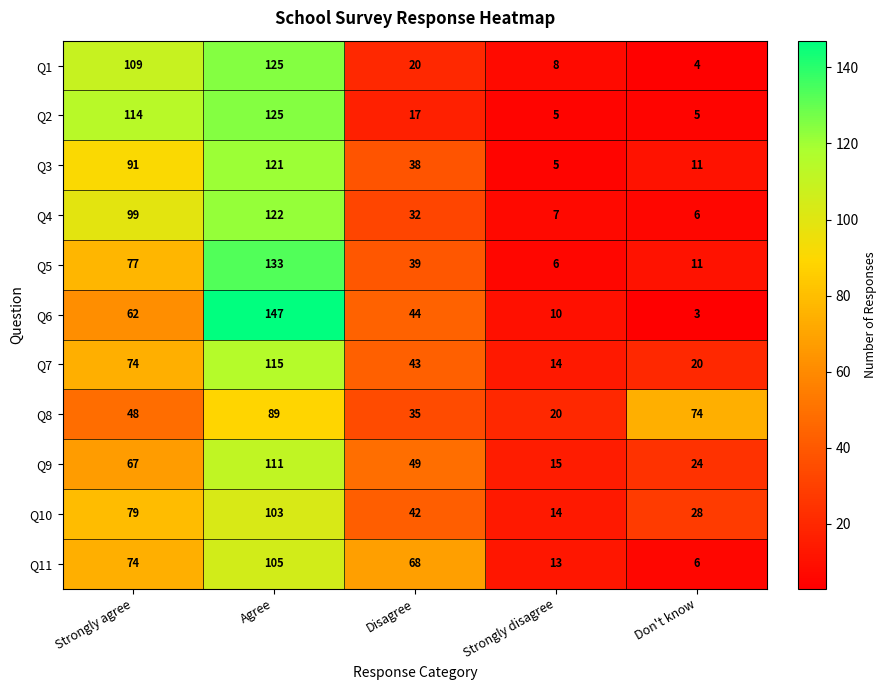

How many distinct data groups are displayed?

11